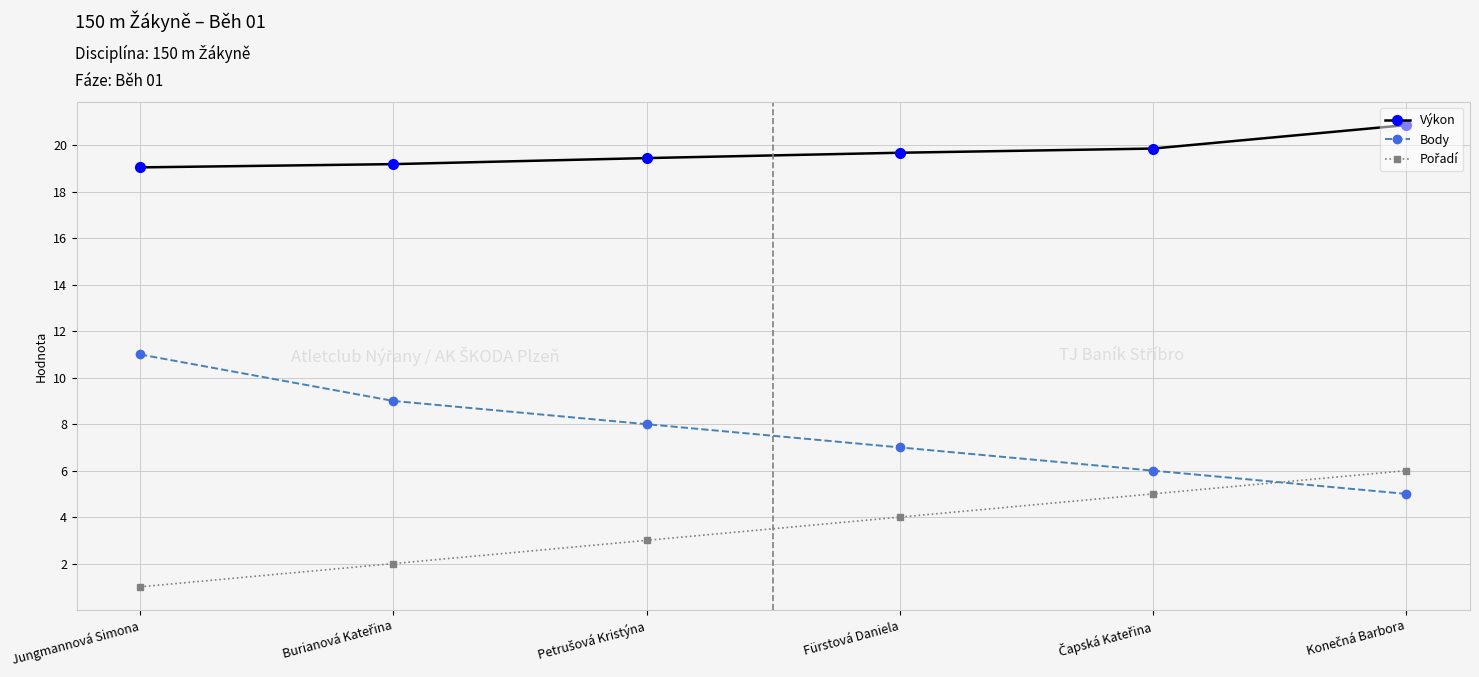

Which series has the largest range (max minus min)?

Body